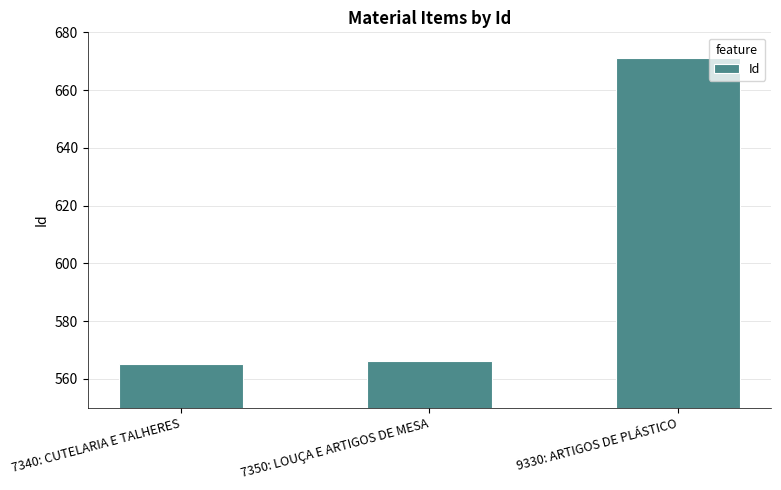

What is the change in value from 7340: CUTELARIA E TALHERES to 9330: ARTIGOS DE PLÁSTICO?

+106